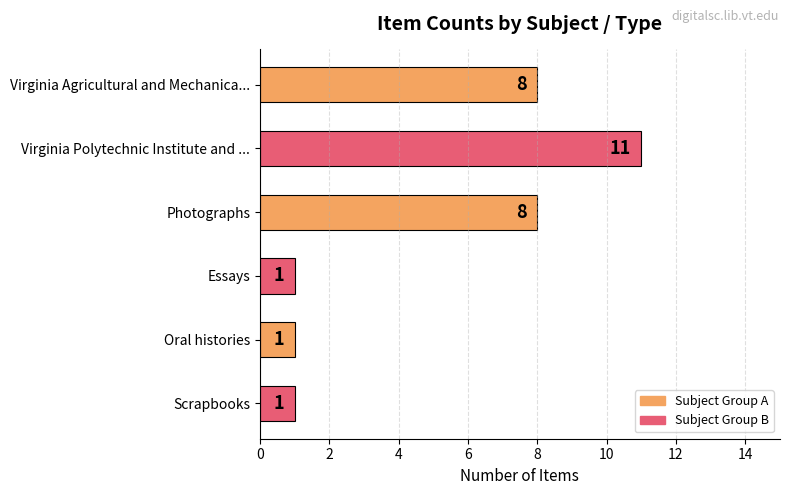

What is the sum of all values?

30